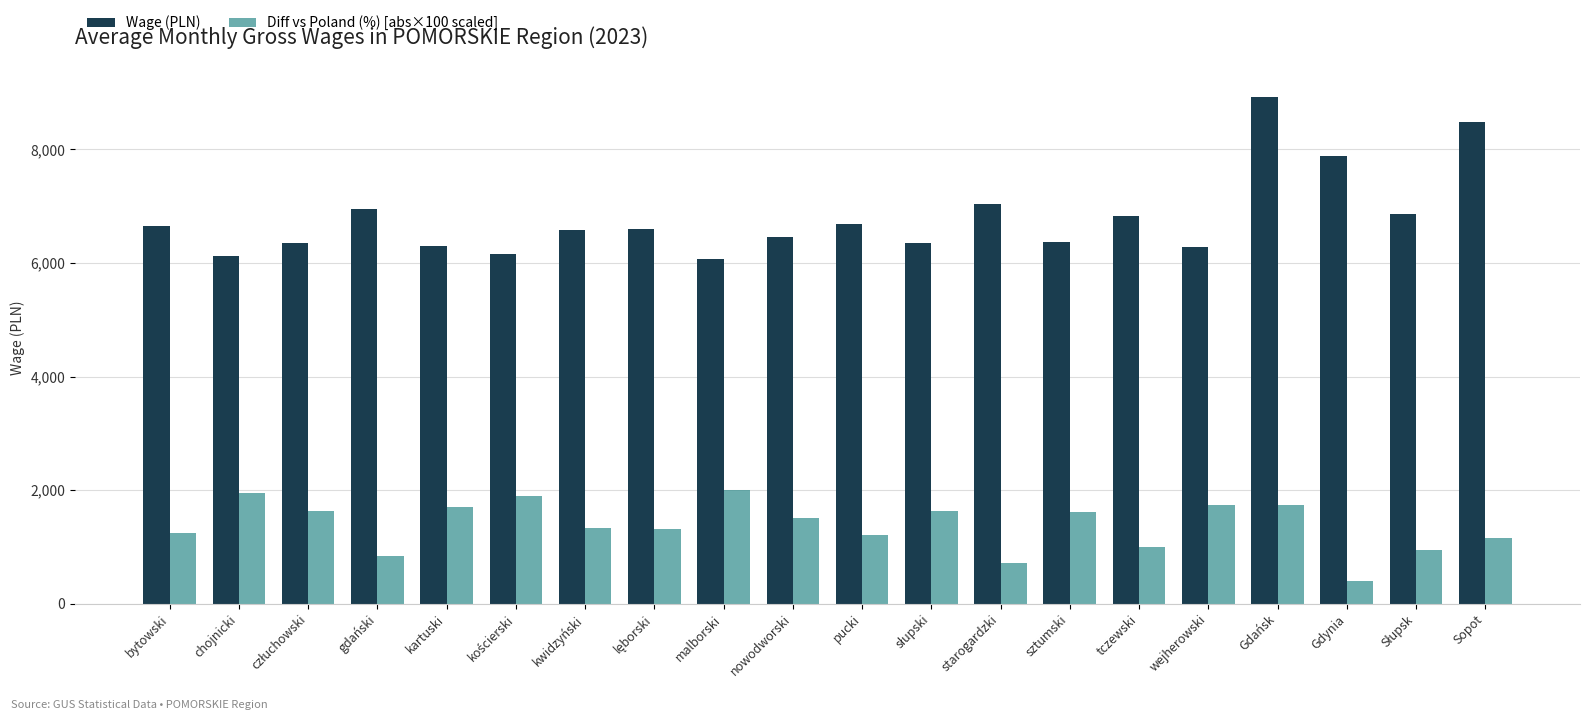

Count the number of categories in the chart.

20